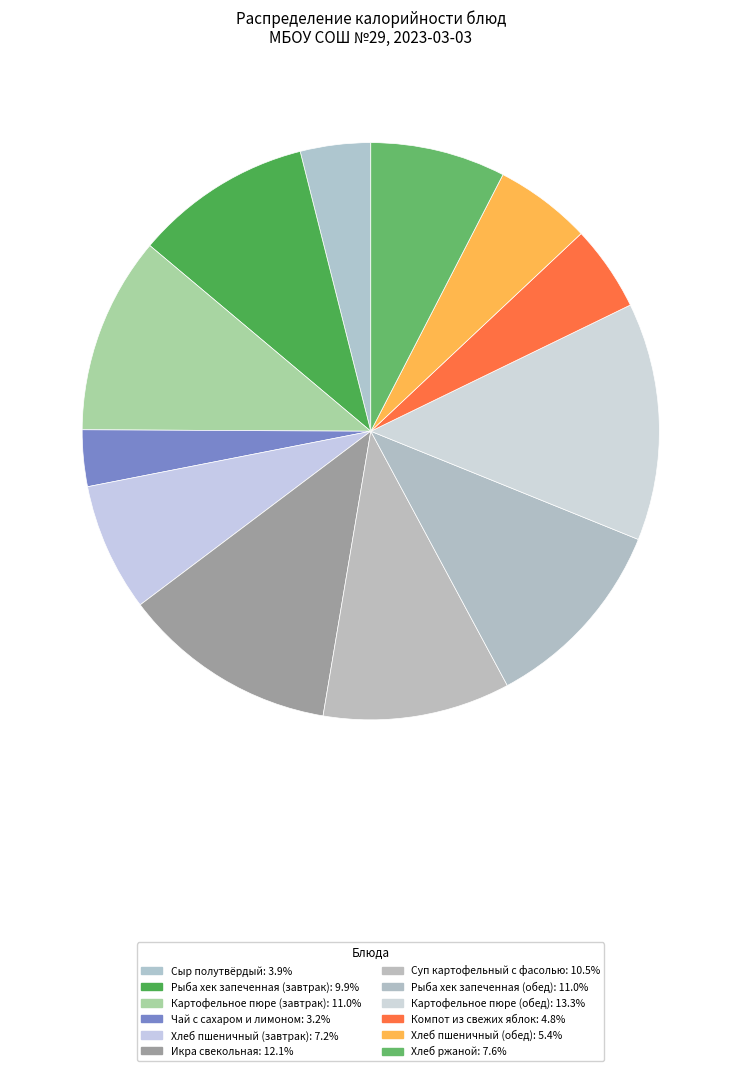

Count the number of slices in the pie.

12